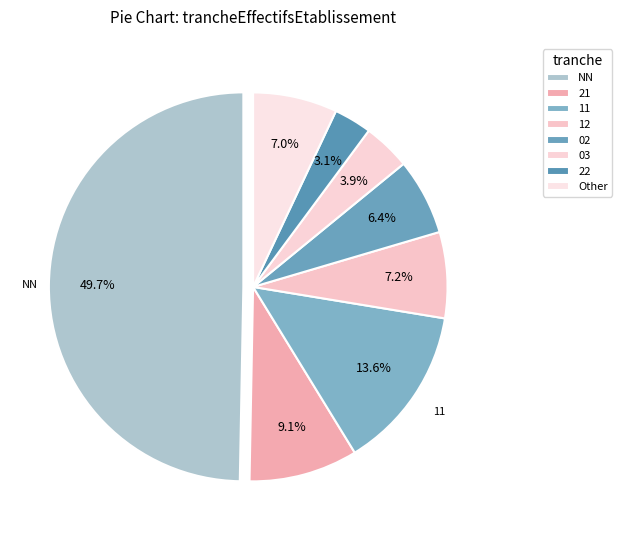

How many slices are in this pie chart?

8